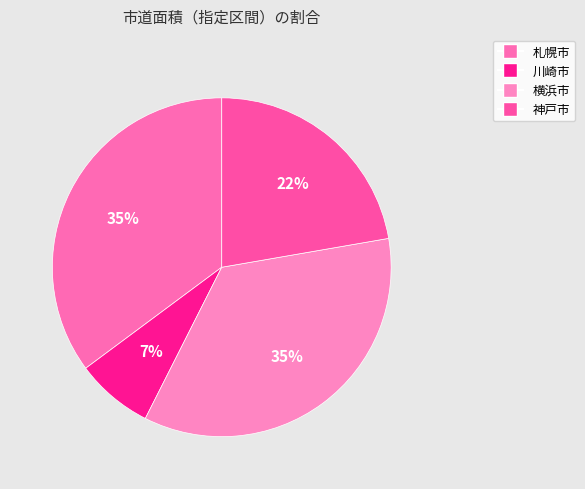

Is there any slice that represents more than half of the pie?

No